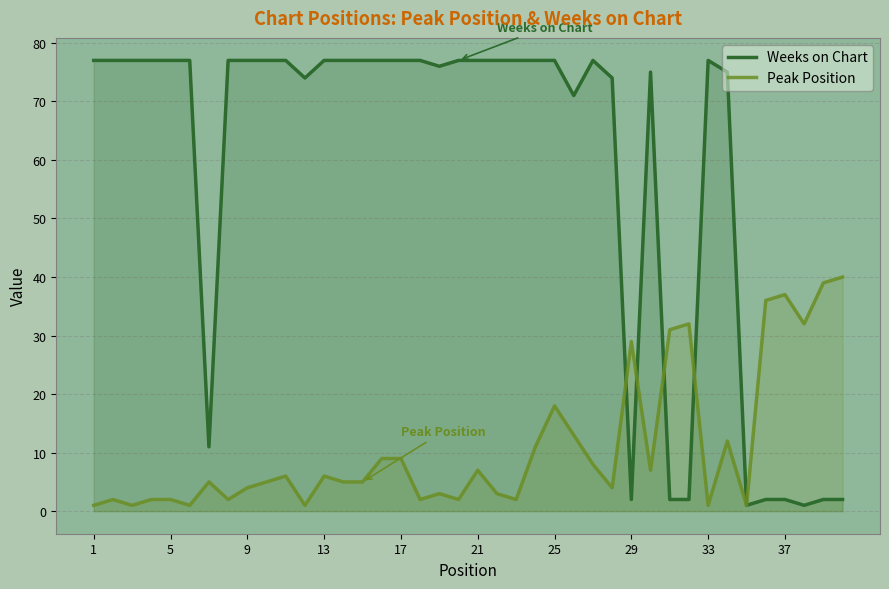

What is the maximum value shown in the chart?

77